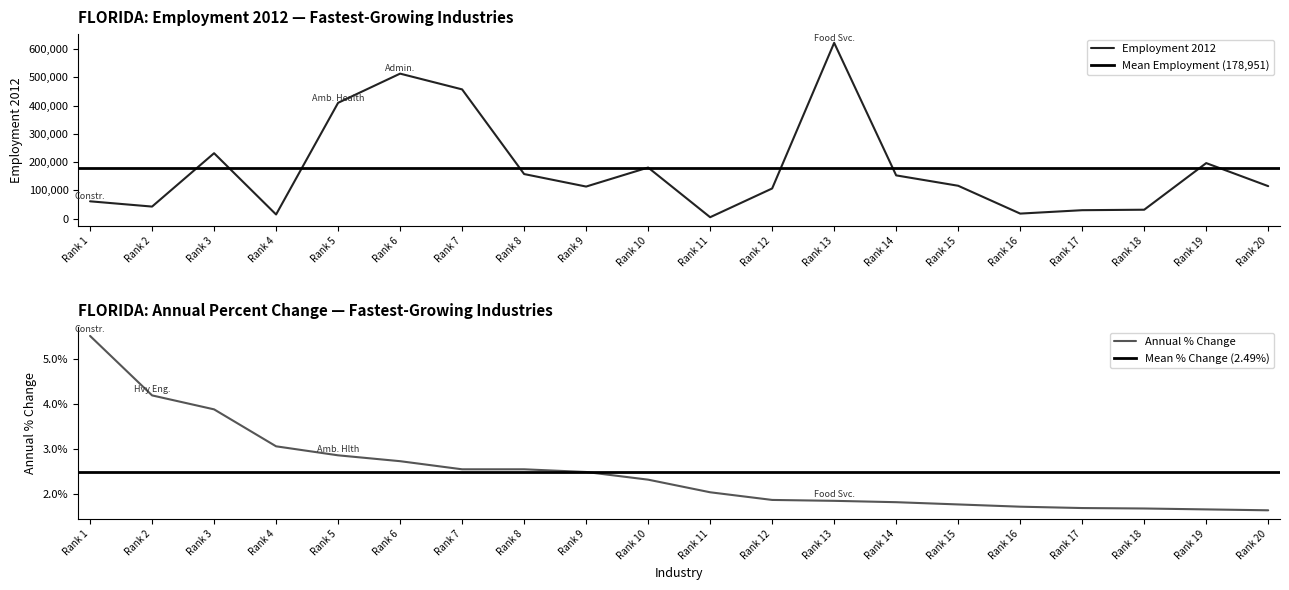

The value of Annual % Change at Rank 18 is 2.2. True or false?

False